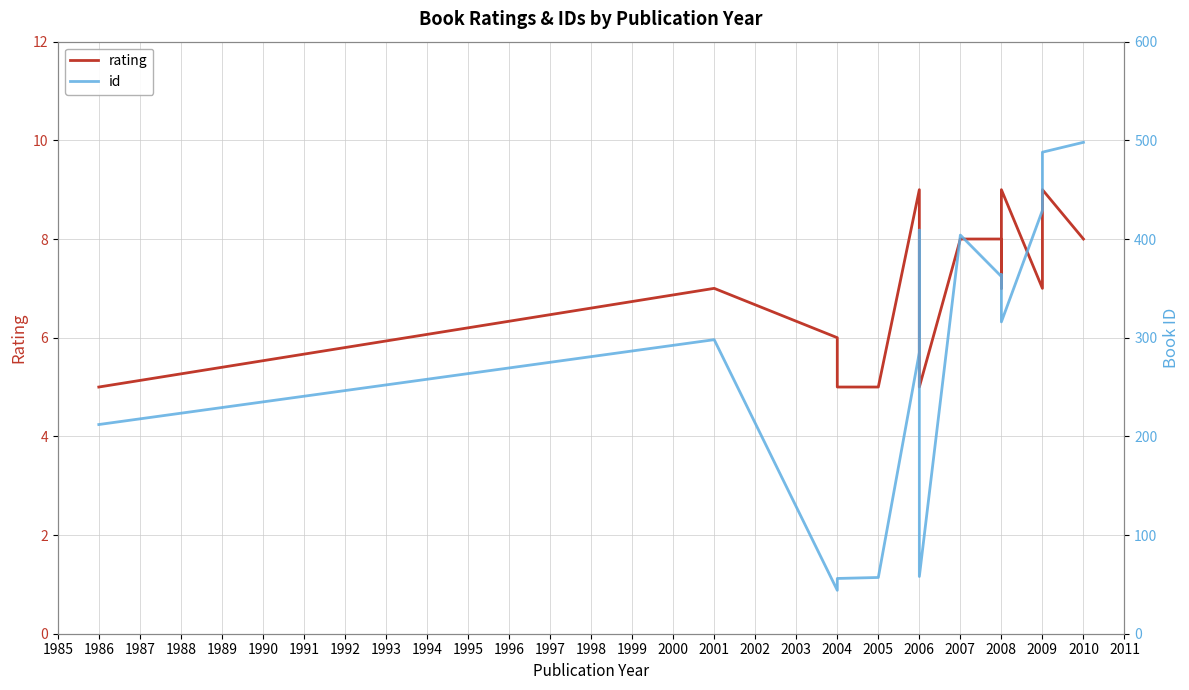

Rank the series by their maximum value, from lowest to highest.

rating, id